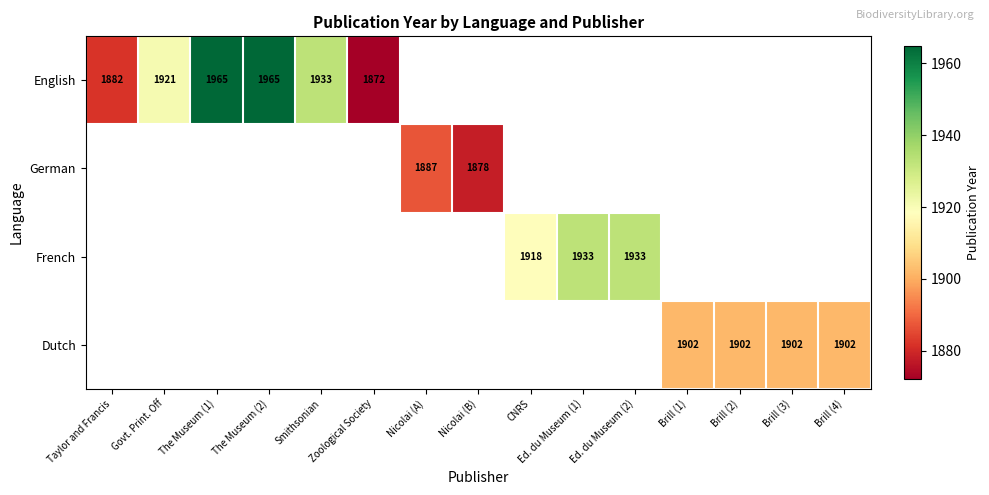

Is it true that English equals 2848 at The Museum (1)?

False